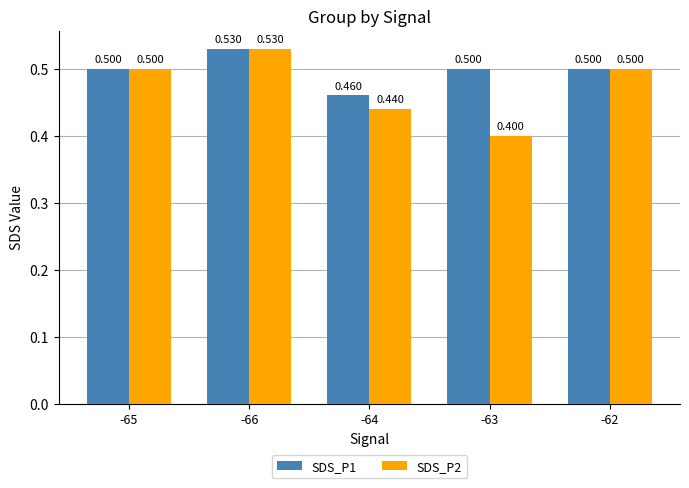

How many SDS_P1 values are between 0 and 1?

5